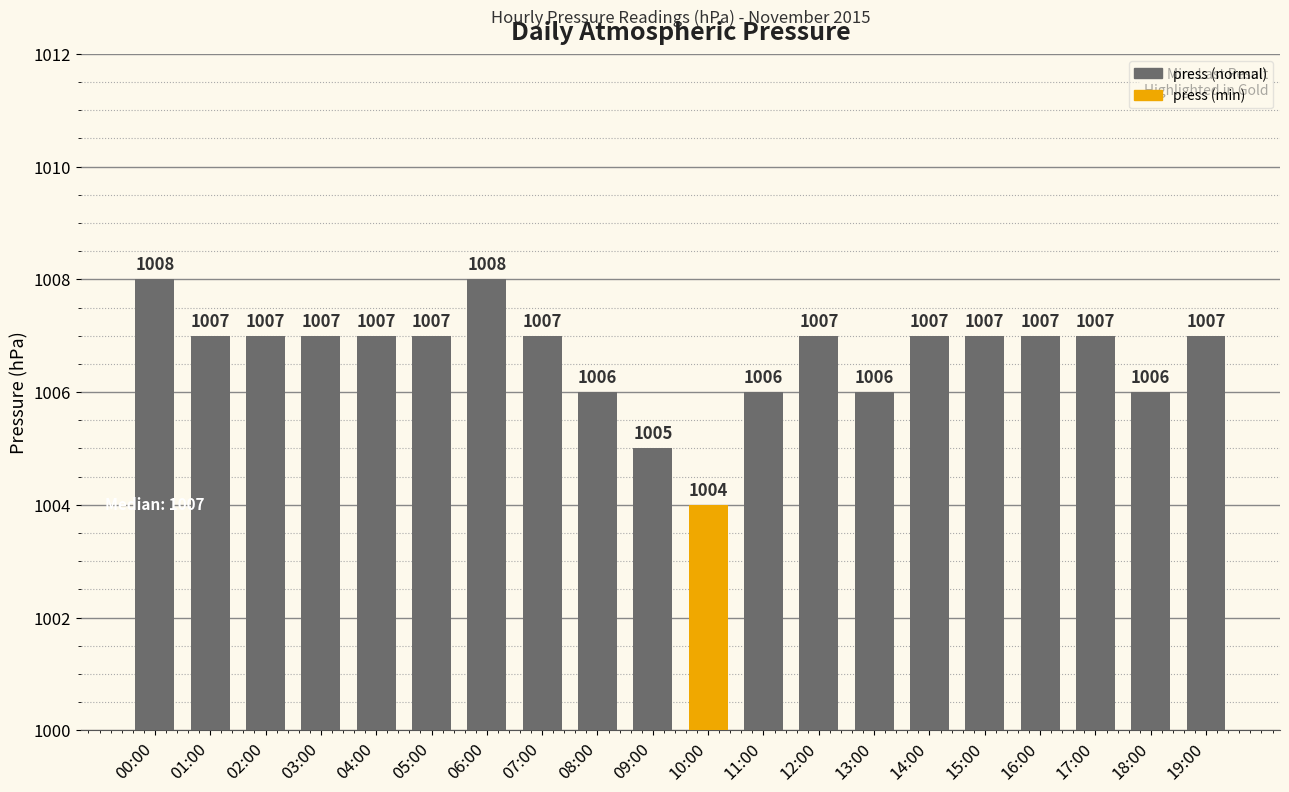

What is the sum of the values at 07:00 and 15:00?

2014